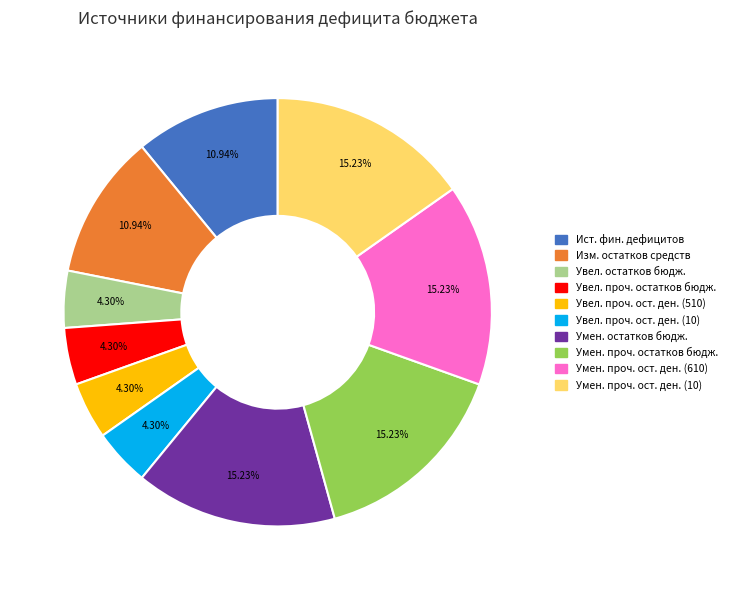

Is there any slice that represents more than half of the pie?

No